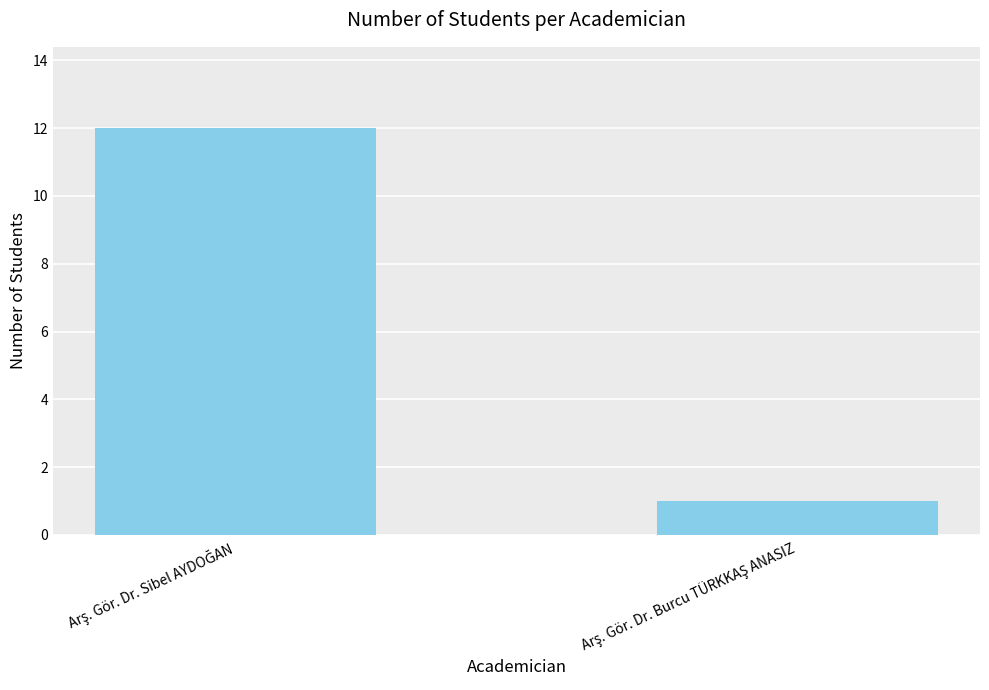

What is the greatest value displayed?

12